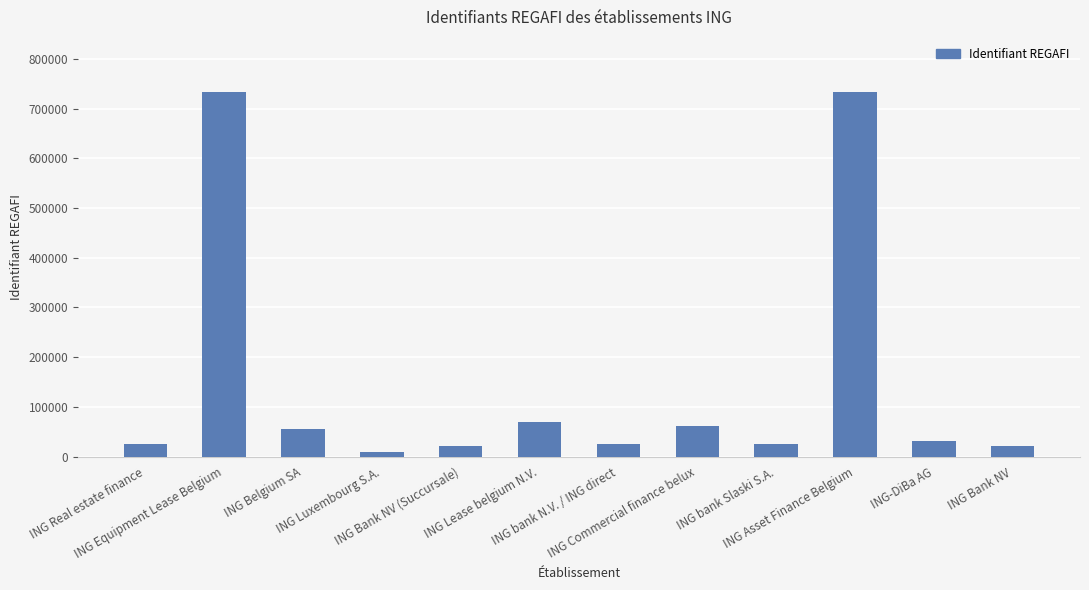

Is it true that the value at ING Luxembourg S.A. is 10259?

True